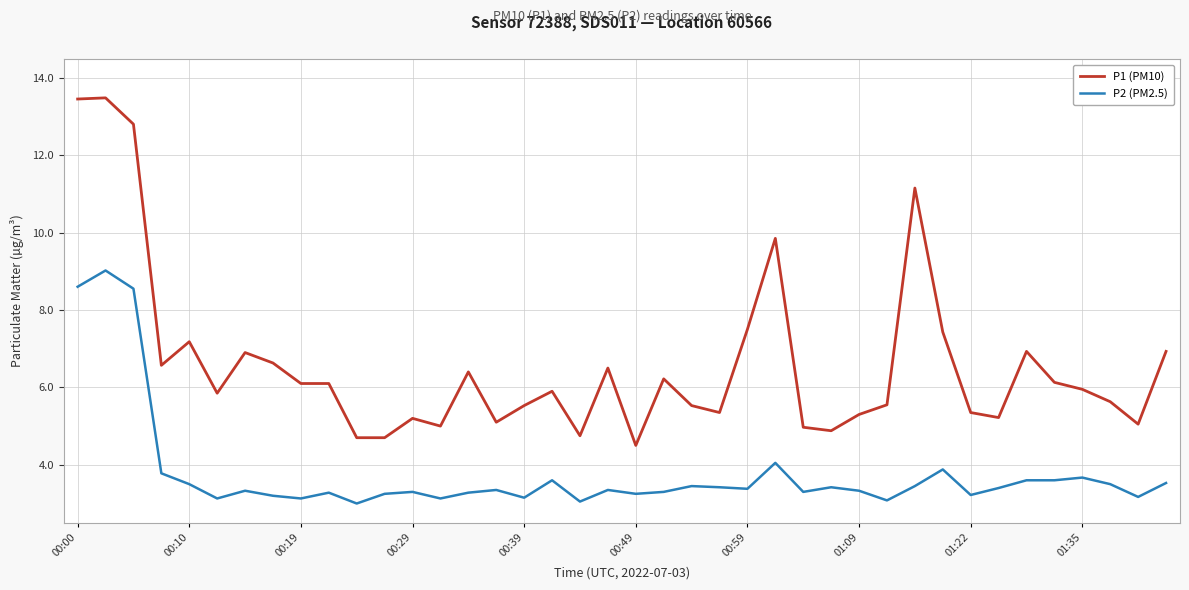

Which series has the widest spread of values?

P1 (PM10)